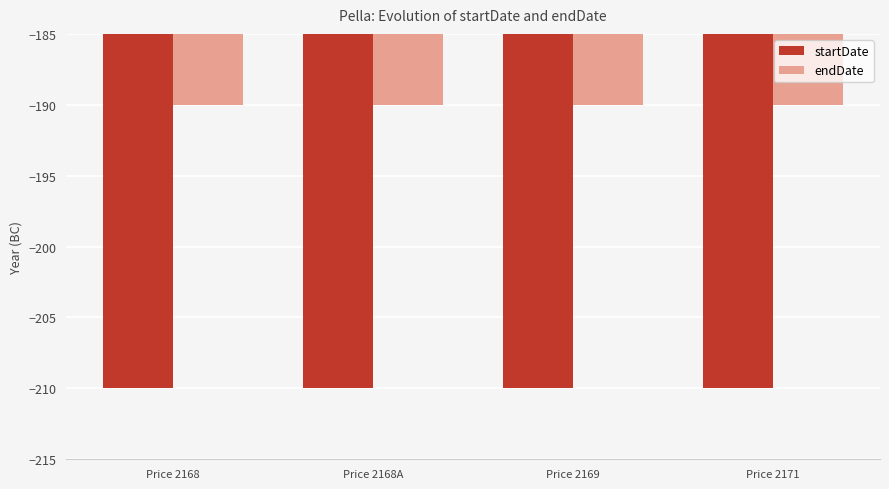

What is the greatest value displayed?

-190